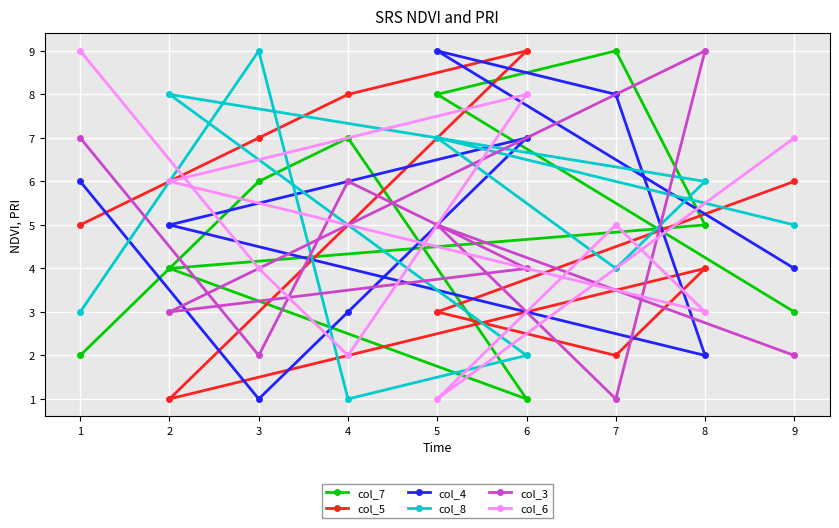

Does the chart display data point markers on the line(s)?

Yes